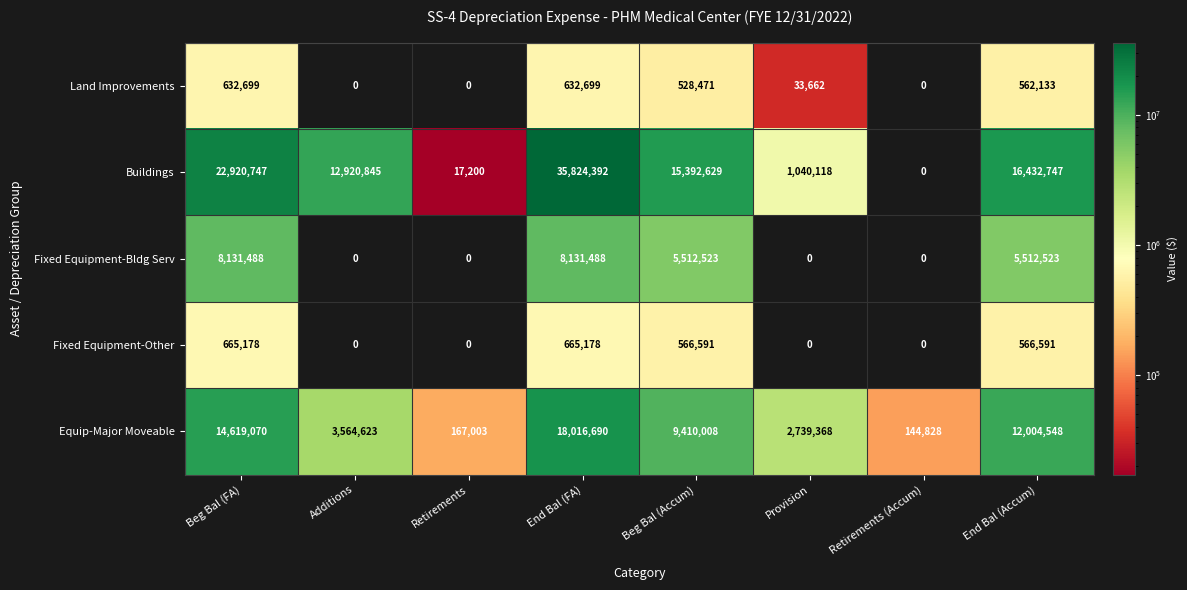

Is it true that Fixed Equipment-Bldg Serv equals 0 at Retirements (Accum)?

True